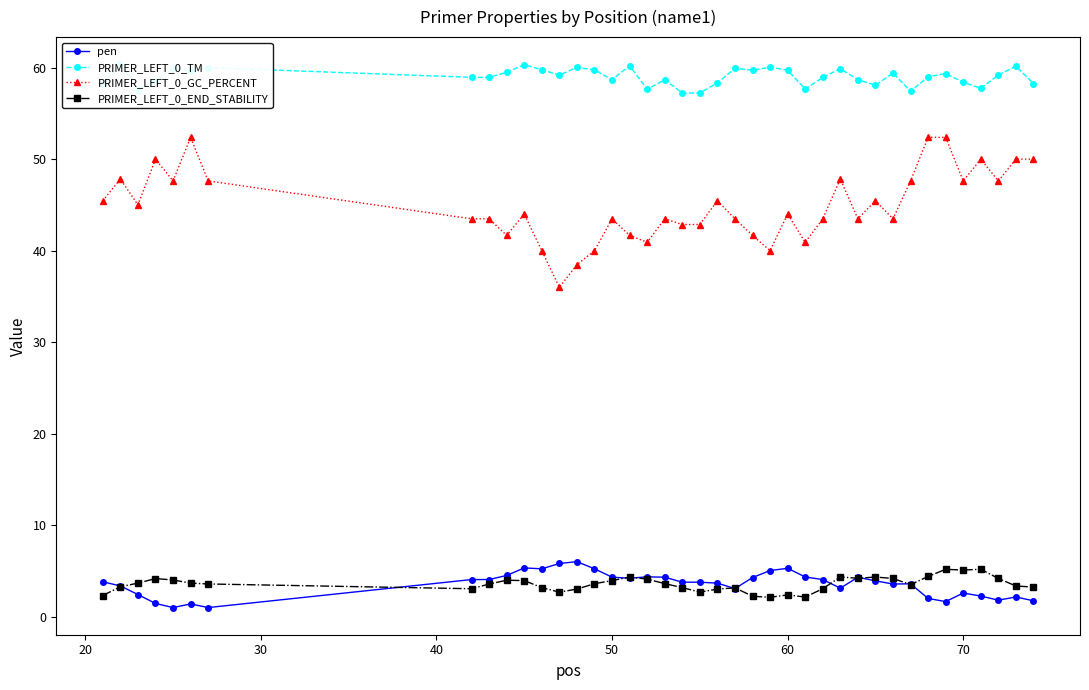

What is the minimum value for PRIMER_LEFT_0_GC_PERCENT?

36.0